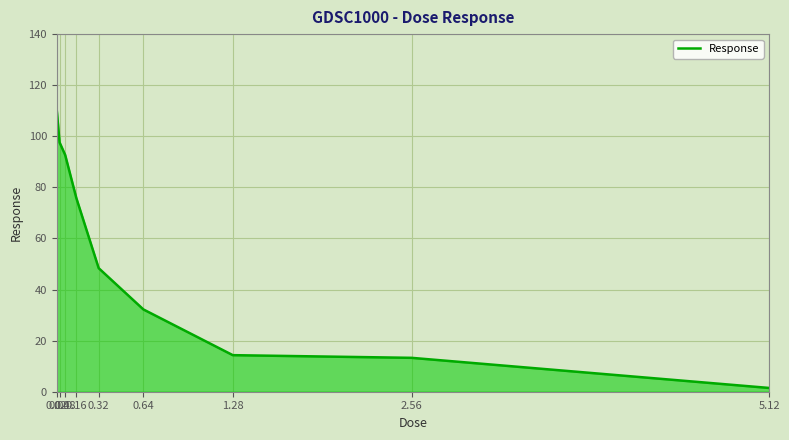

What is the difference between the maximum and minimum values?

108.7